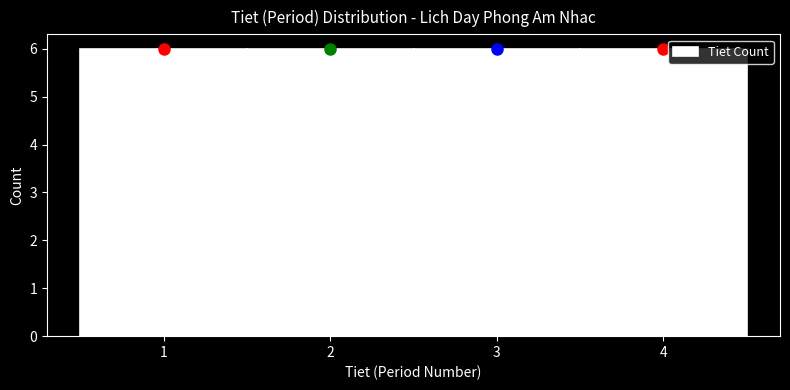

How tall is the bar that spans 2.5 to 3.5 on the x-axis? The values are not printed on the chart, so give them approximately, as read against the axis.

6